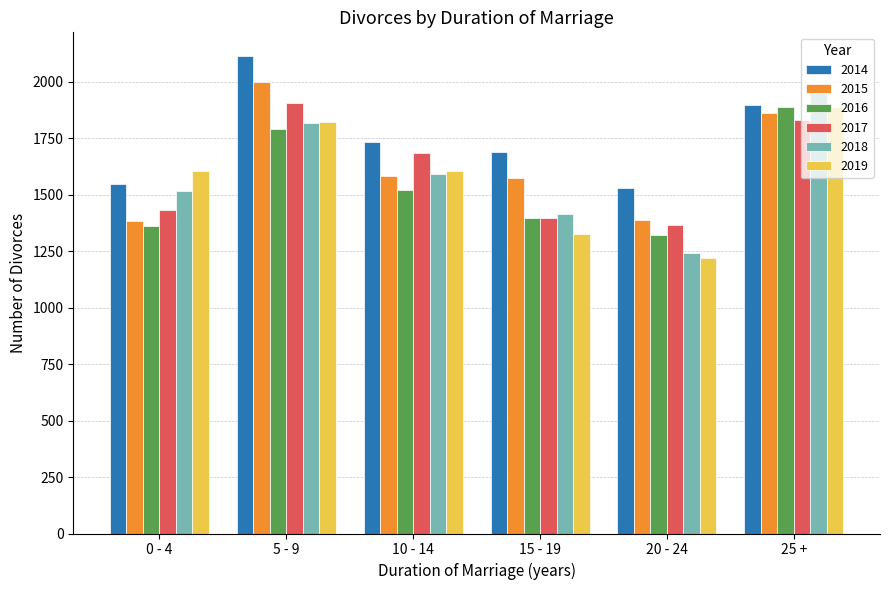

The 2019 series shows 608 at 15 - 19. True or false?

False